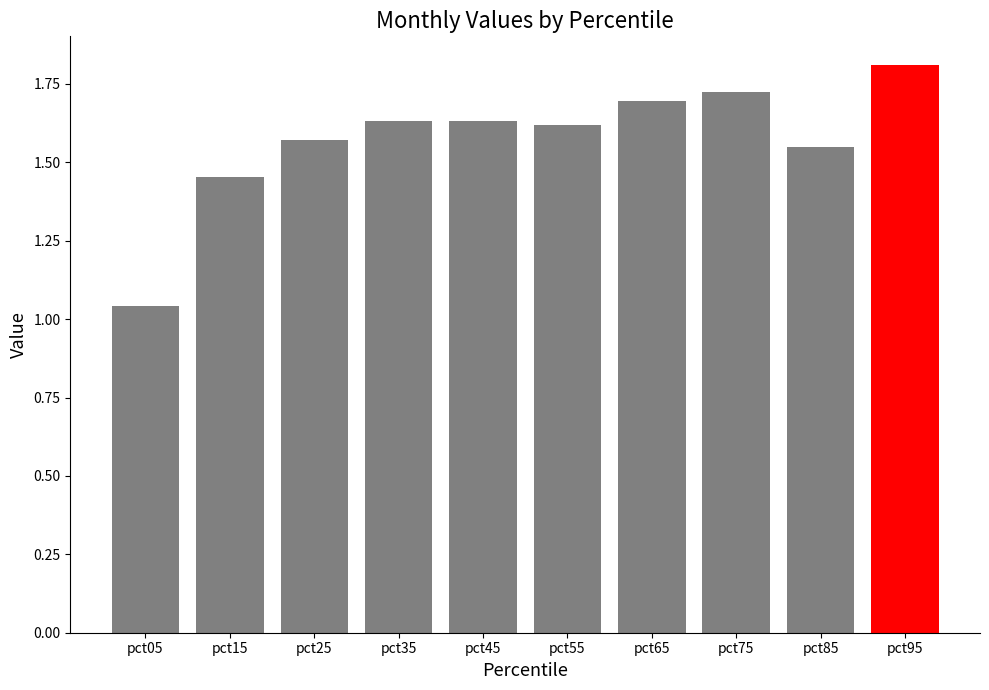

Which has a higher value, pct35 or pct95?

pct95